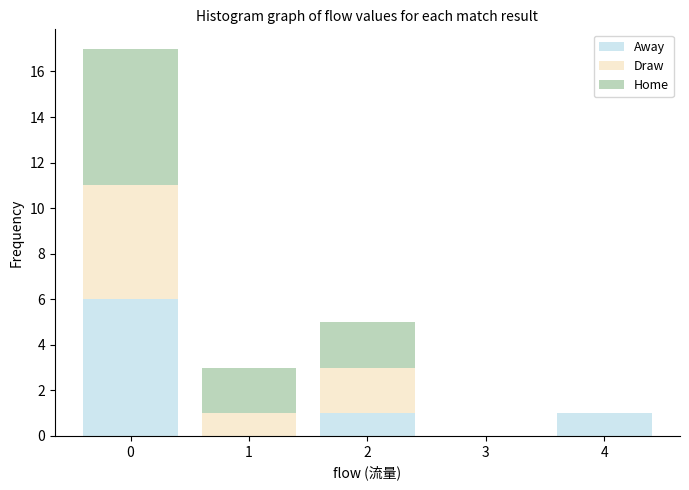

Reading left to right, list every stacked bar in this chart as the range it spans on the x-axis followed by its total height. The values are not printed on the chart, so give them approximately, as read against the axis.

-0.5 to 0.5: 17
0.5 to 1.5: 3
1.5 to 2.5: 5
2.5 to 3.5: 0
3.5 to 4.5: 1